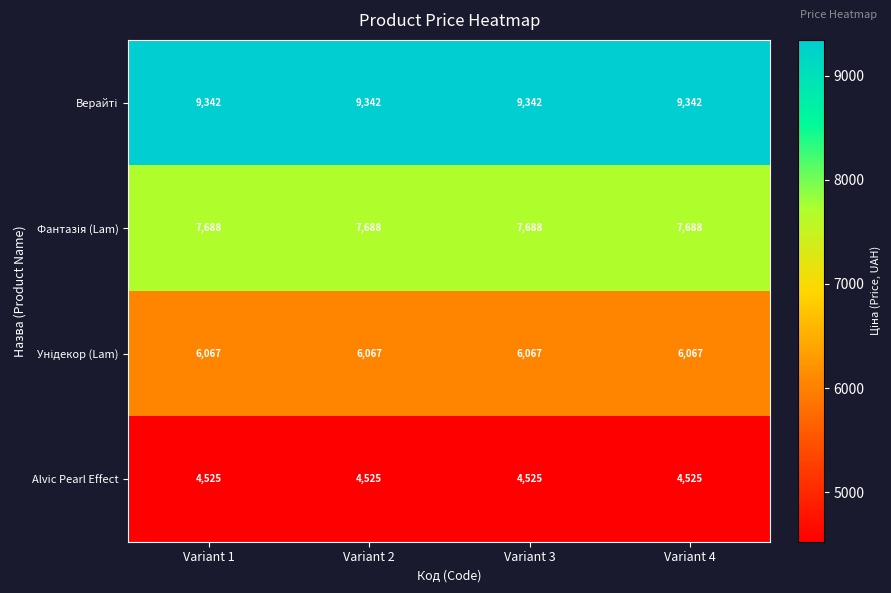

What is the approximate value of Alvic Pearl Effect at Variant 3?

4525